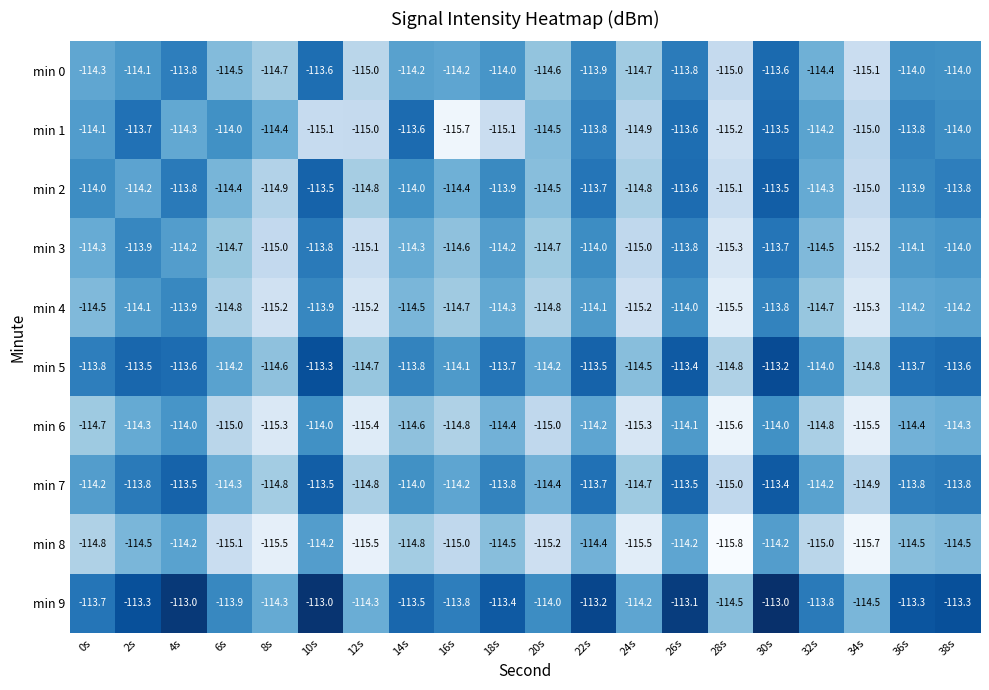

What is the sum of all min 7 values?

-2282.3